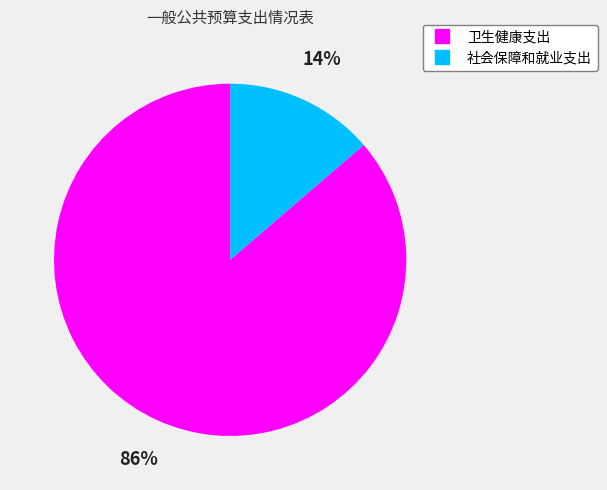

Between 卫生健康支出 and 社会保障和就业支出, which is larger?

卫生健康支出